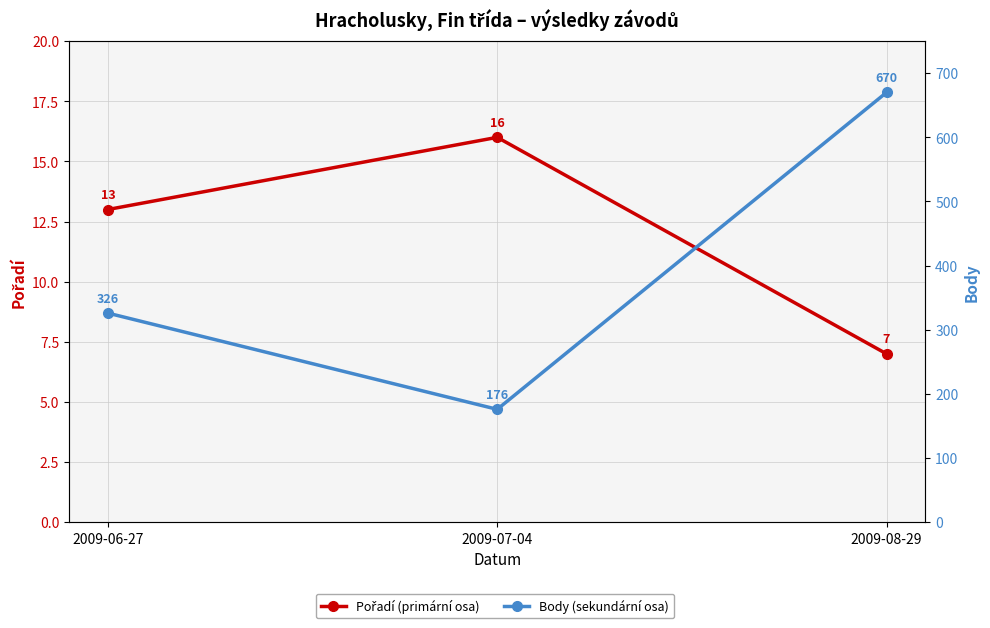

At how many categories does at least one series exceed 107?

3